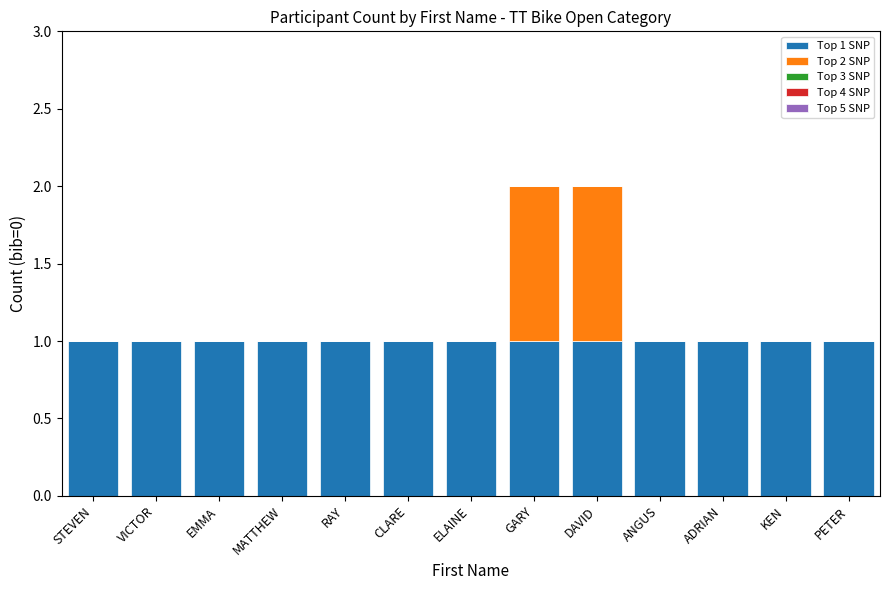

The Top 1 SNP series shows 1 at ELAINE. True or false?

True